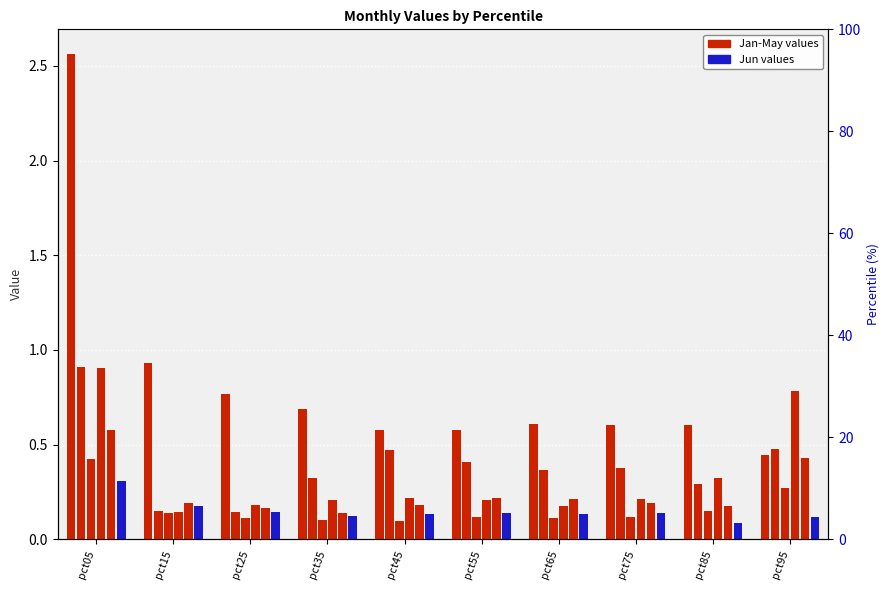

Which series has the largest total across all categories?

Jan